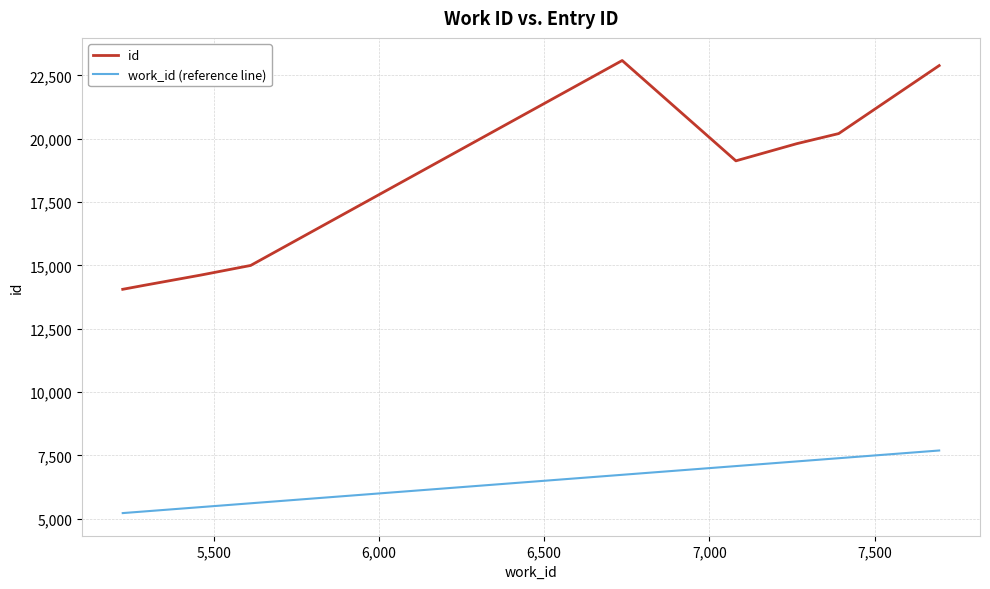

Which series has the largest total across all categories?

id